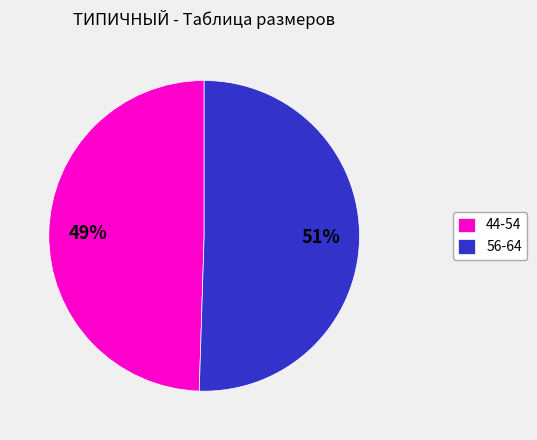

Rank the categories by value from lowest to highest.

44-54, 56-64